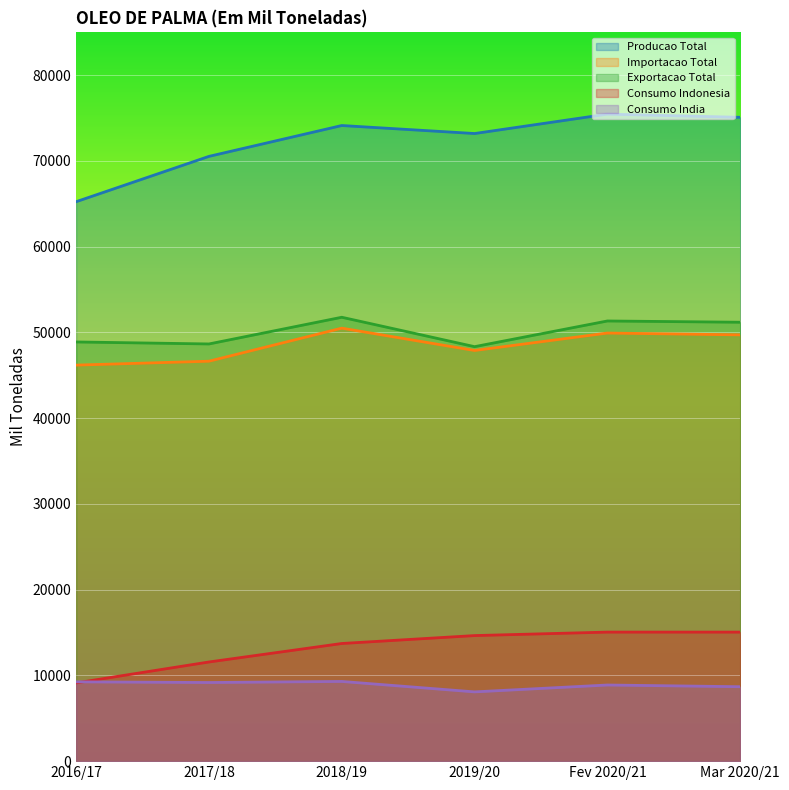

What is the difference between the second highest and minimum values in the Exportacao Total series?

2996